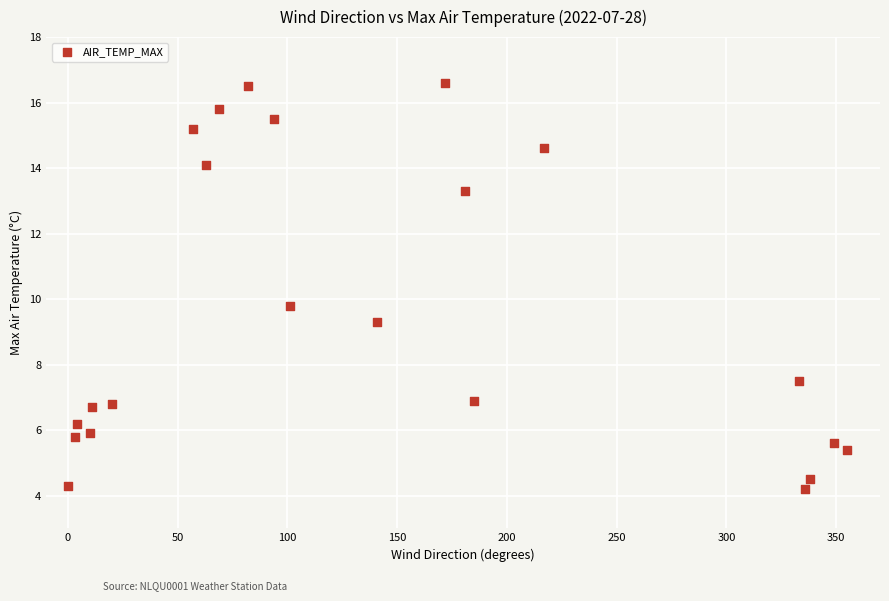

What is the range of Y values (max minus min)?

12.4